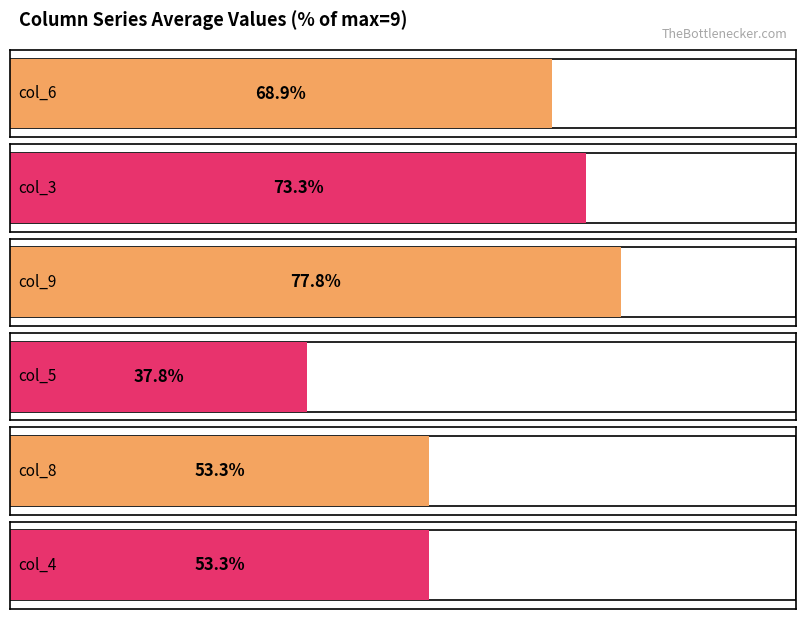

How many distinct data groups are displayed?

6